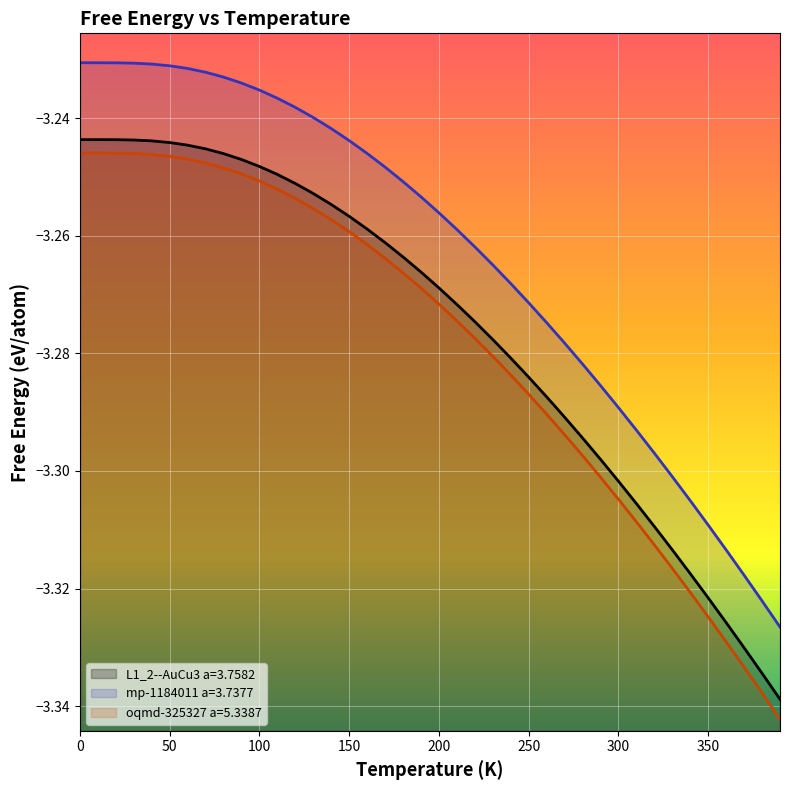

True or false: L1_2--AuCu3 a=3.7582 and oqmd-325327 a=5.3387 intersect in this chart.

False